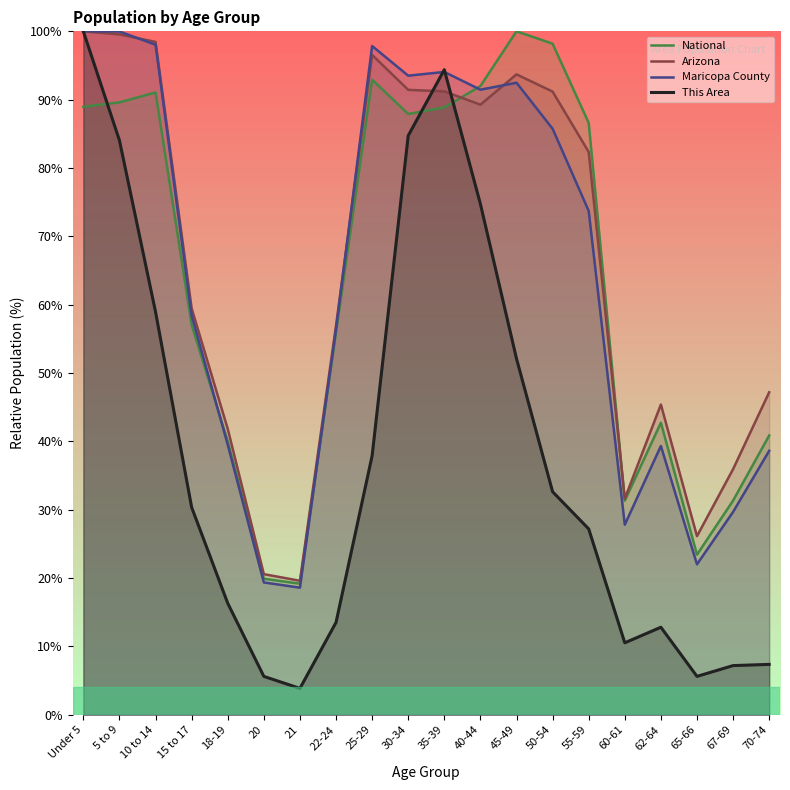

Rank the categories by Maricopa County value from lowest to highest.

21, 20, 65-66, 60-61, 67-69, 70-74, 62-64, 18-19, 22-24, 15 to 17, 55-59, 50-54, 40-44, 45-49, 30-34, 35-39, 25-29, 10 to 14, 5 to 9, Under 5